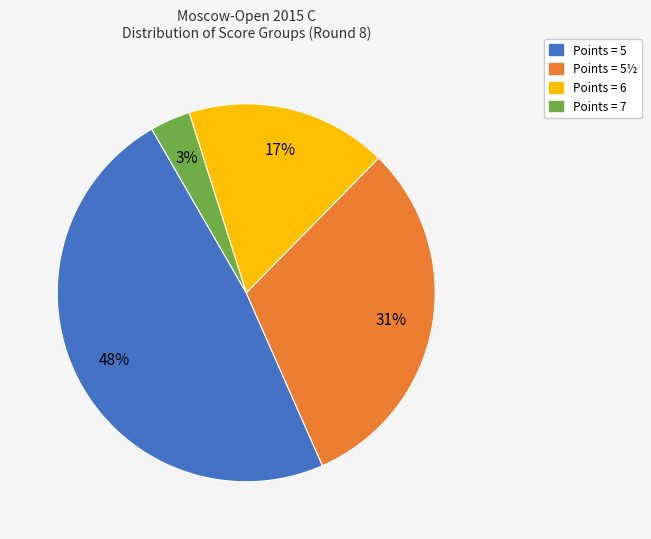

Is there a majority slice in this chart?

No